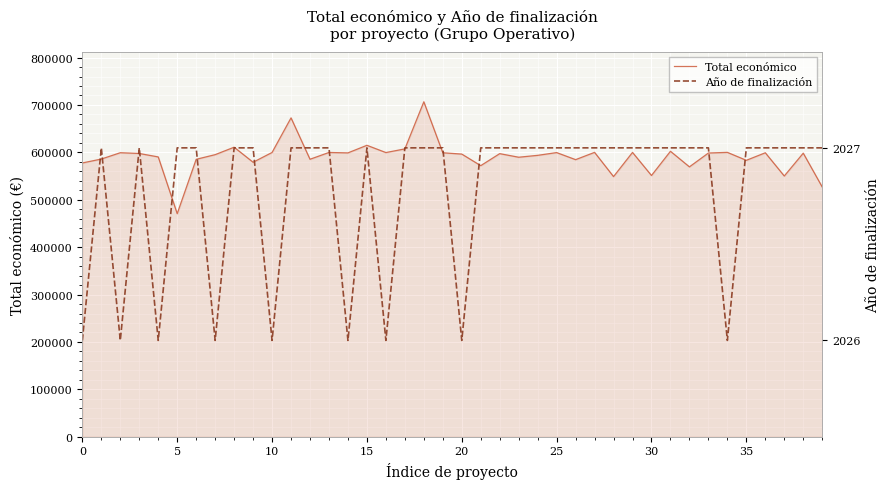

What is the label of the 14th point from the right?

26